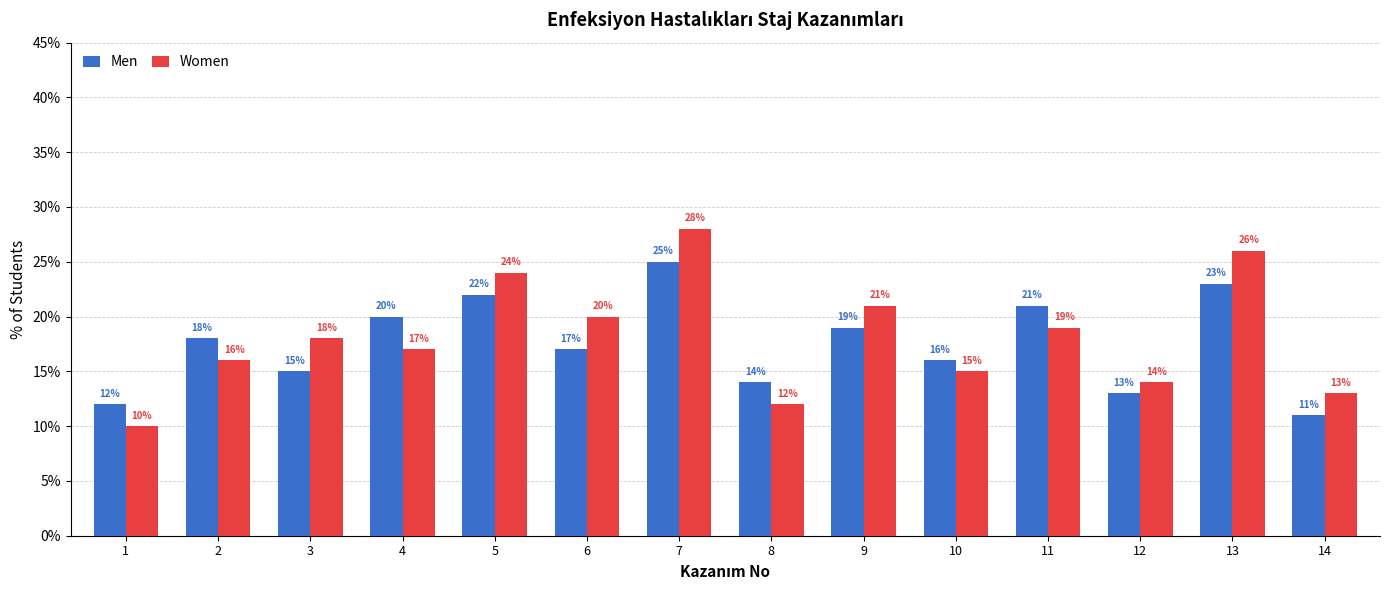

How many distinct data groups are displayed?

2